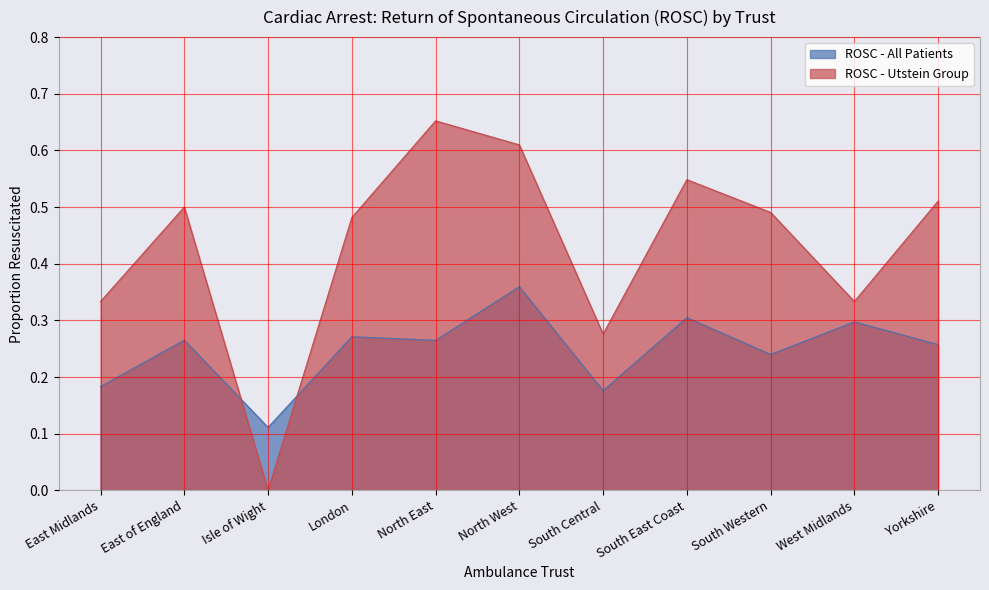

Between which two adjacent categories do ROSC - Utstein Group and ROSC - All Patients first intersect?

East of England and Isle of Wight